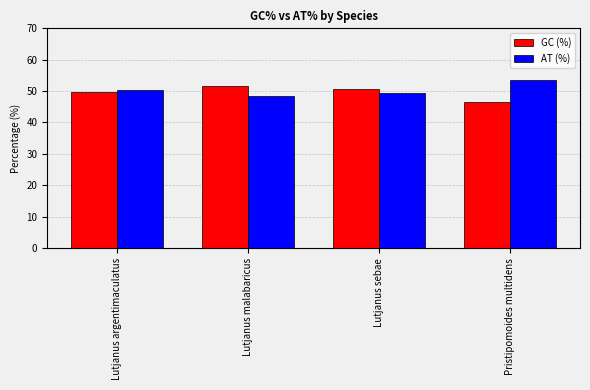

What is the spread (max minus min) of values at Pristipomoides multidens?

7.2